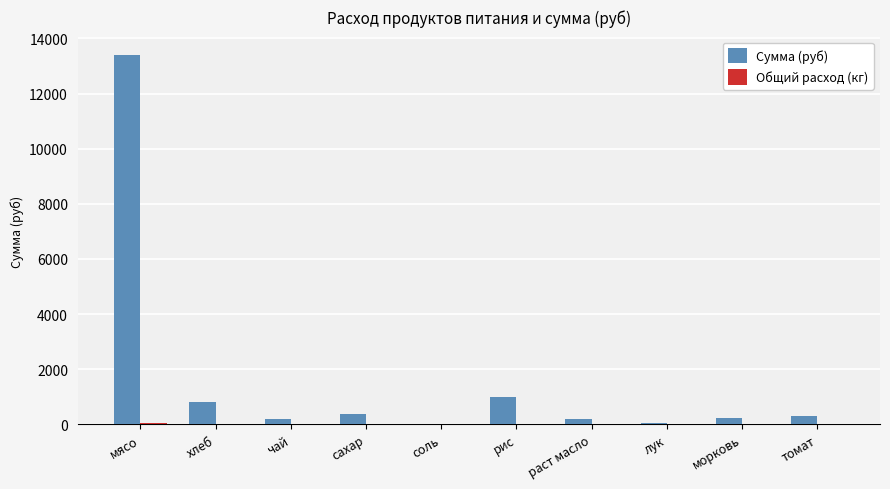

At which label does Сумма (руб) reach its peak?

мясо